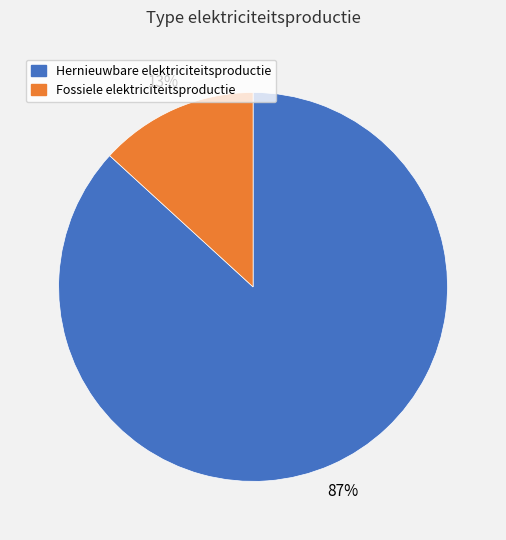

Between Fossiele elektriciteitsproductie and Hernieuwbare elektriciteitsproductie, which is larger?

Hernieuwbare elektriciteitsproductie